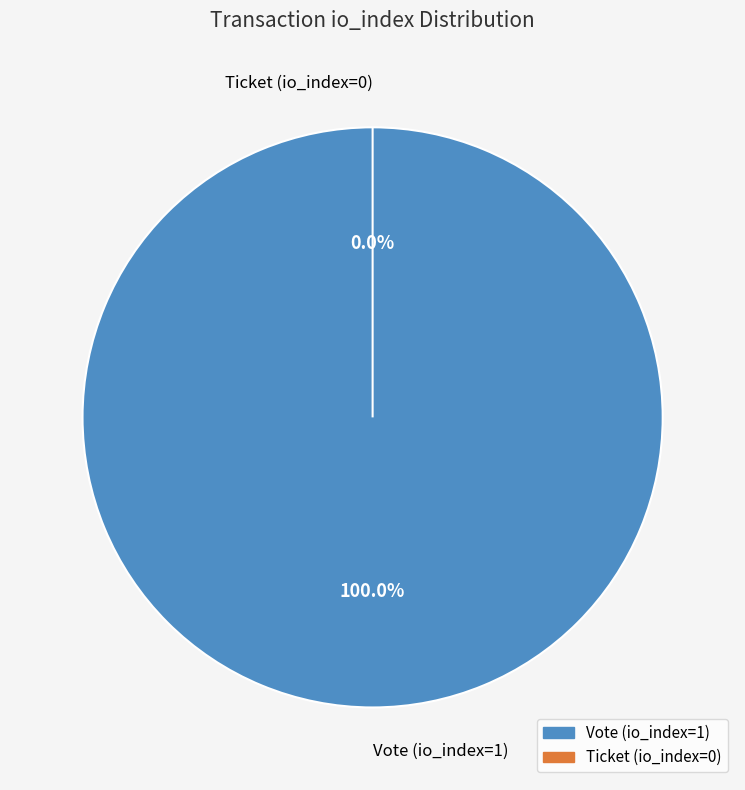

What is the change in value from Vote (io_index=1) to Ticket (io_index=0)?

-1